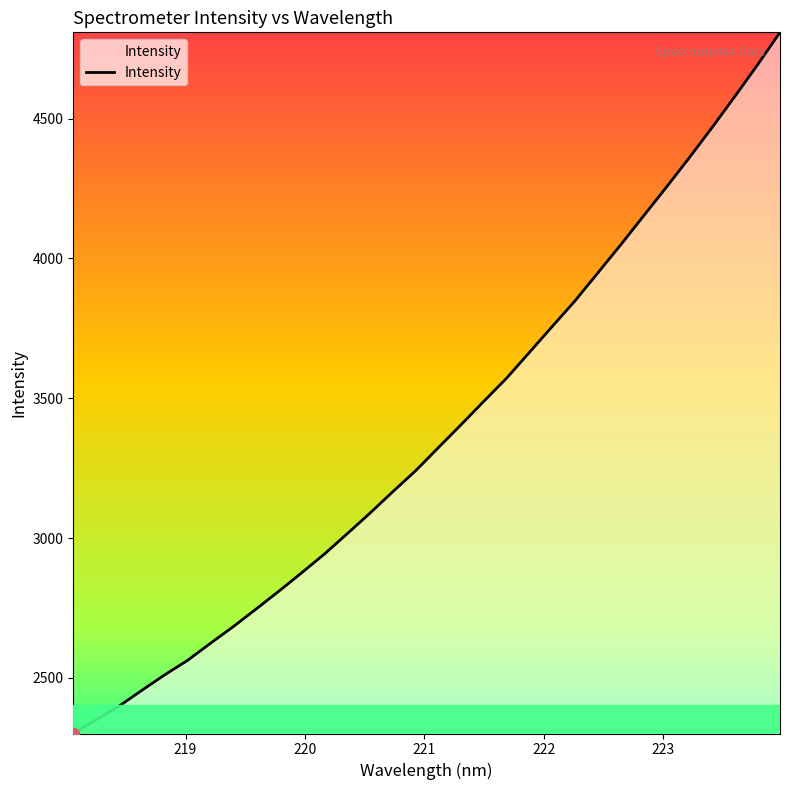

What is the smallest value displayed?

2301.0